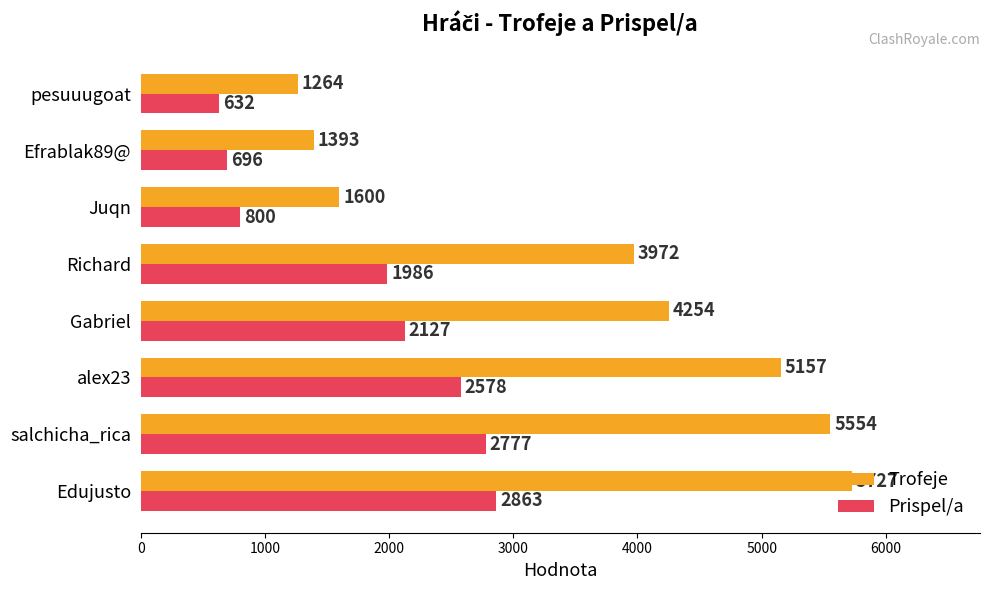

What is the total value across all series at alex23?

7735